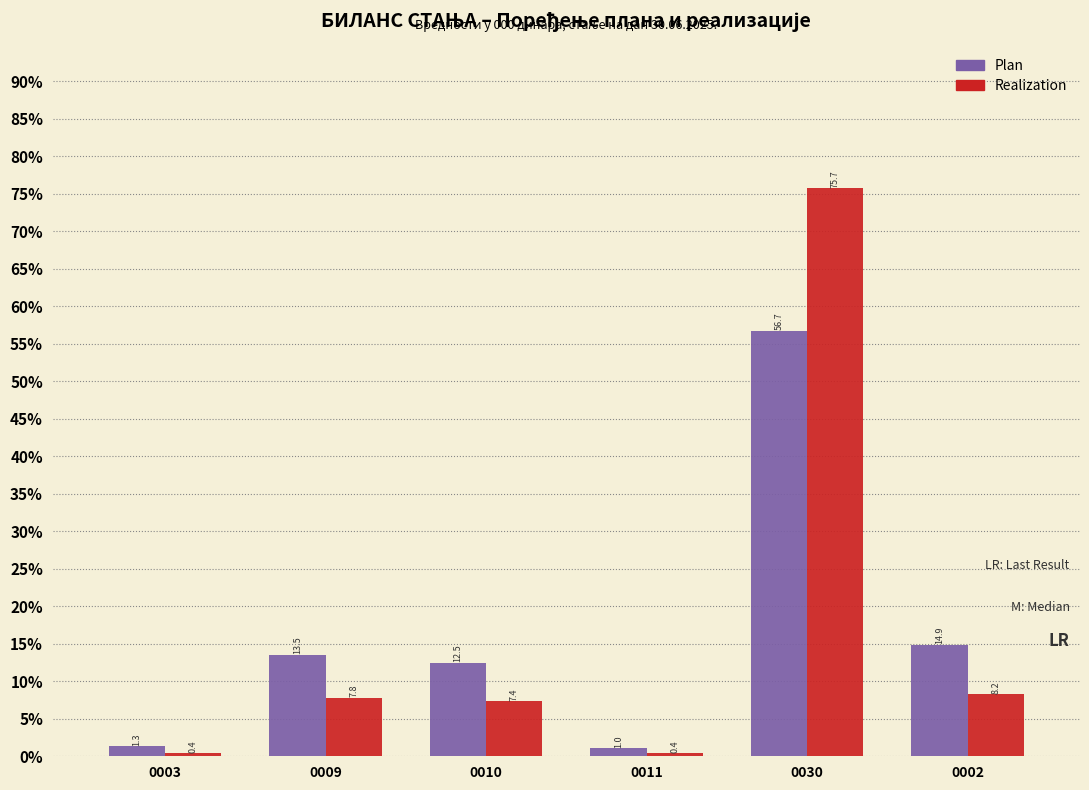

Reading left to right, extract all data points from this chart.

Plan: 1.3	13.5	12.5	1.0	56.7	14.9
Realization: 0.4	7.8	7.4	0.4	75.7	8.2